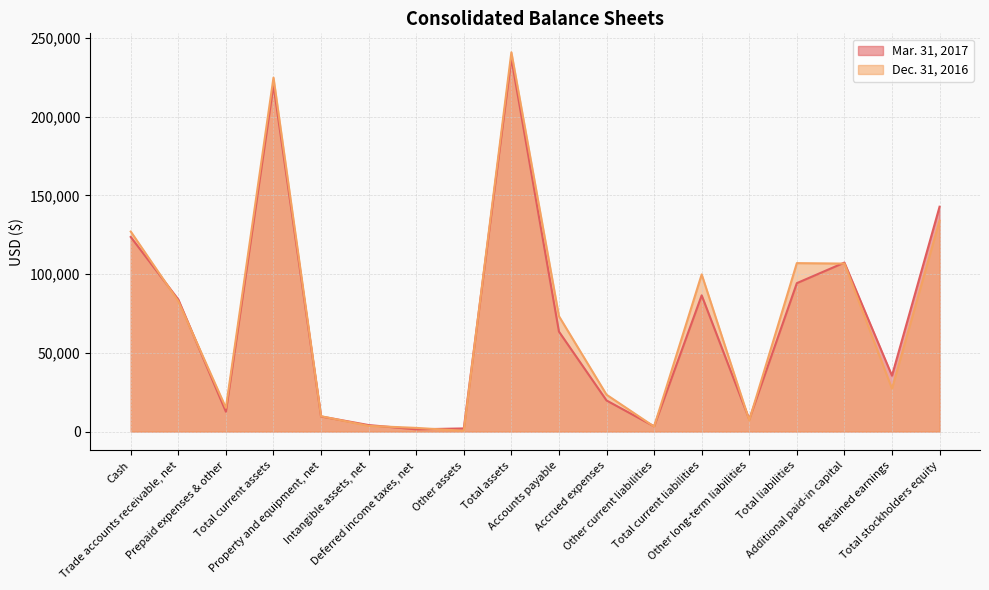

Between Property and equipment, net and Total current assets, which is larger?

Total current assets